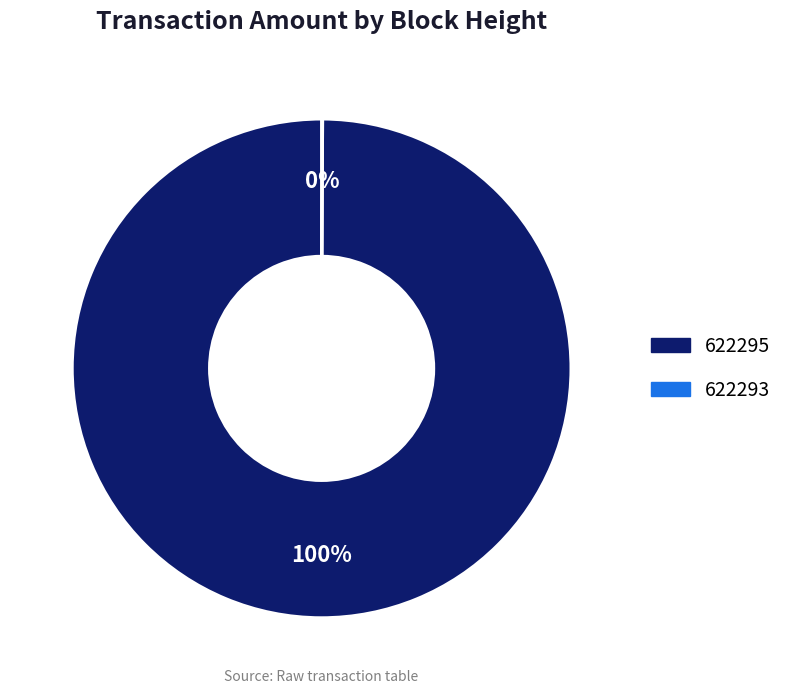

True or false: 622295 accounts for 100% of the total.

True